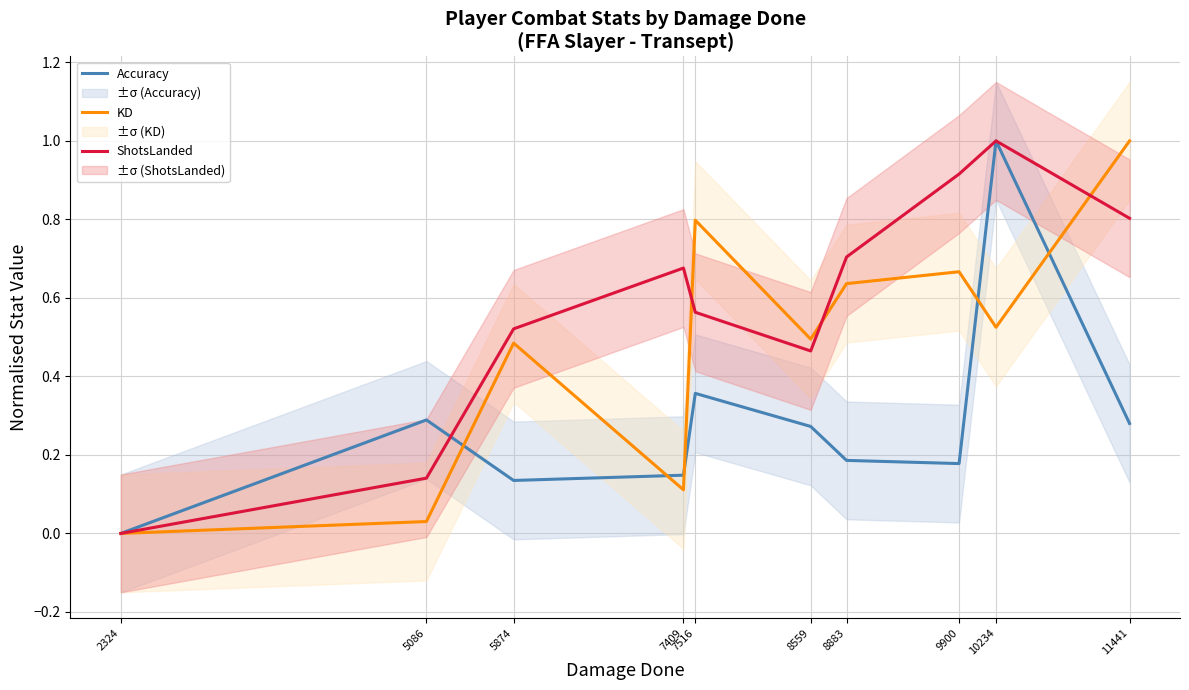

True or false: ShotsLanded has a value of 0.6 at 7516.

True